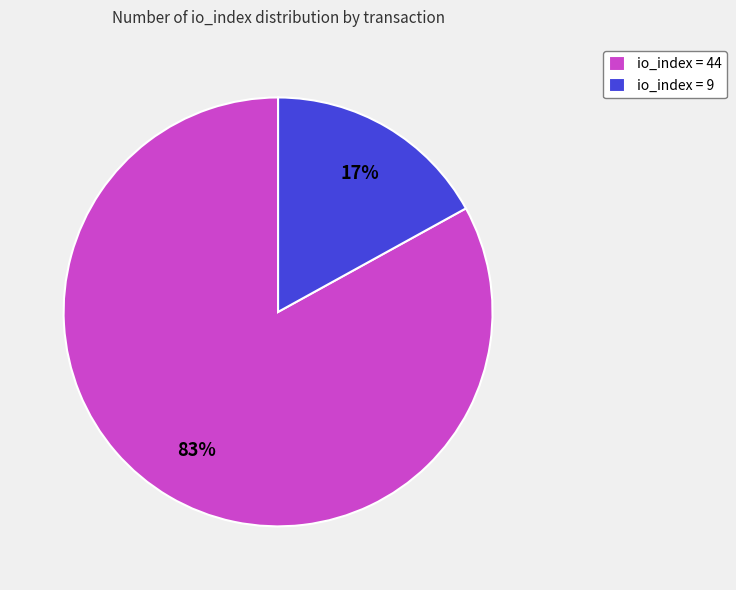

Does any single category account for the majority?

Yes